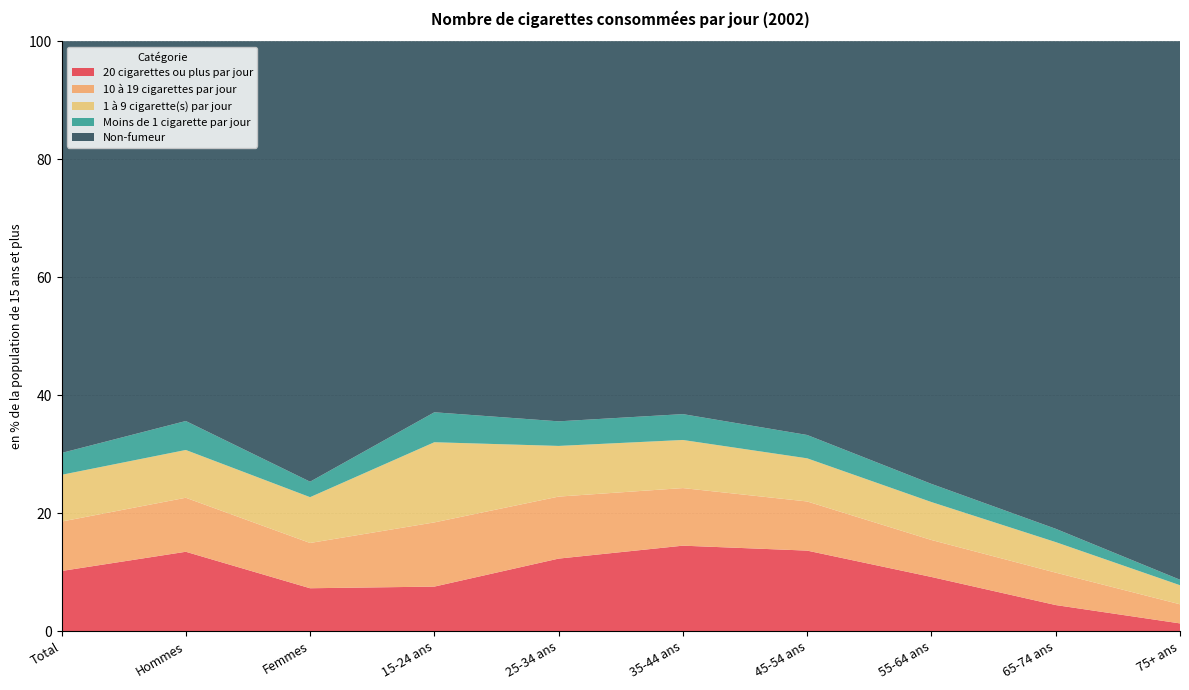

Reading right to left, what are all the values shown in this chart?

20 cigarettes ou plus par jour: 1.3	4.4	9.2	13.7	14.5	12.3	7.6	7.3	13.5	10.2
10 à 19 cigarettes par jour: 3.2	5.5	6.3	8.3	9.8	10.5	10.9	7.7	9.2	8.4
1 à 9 cigarette(s) par jour: 3.2	5.2	6.4	7.3	8.2	8.6	13.6	7.8	8.1	7.9
Moins de 1 cigarette par jour: 0.9	2.3	3.1	4.0	4.4	4.2	5.1	2.6	4.9	3.7
Non-fumeur: 91.3	82.6	75.0	66.7	63.2	64.4	62.9	74.7	64.4	69.8